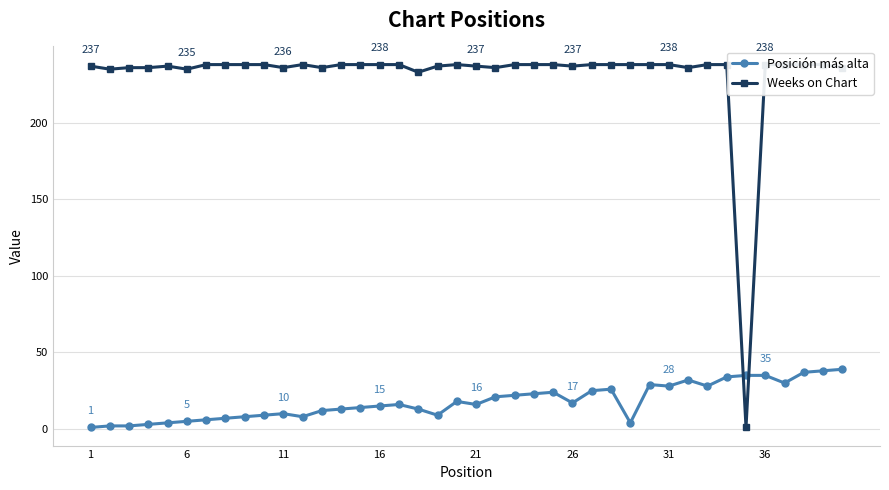

Is the value of Posición más alta at 36 greater than the value of Weeks on Chart at 21?

No